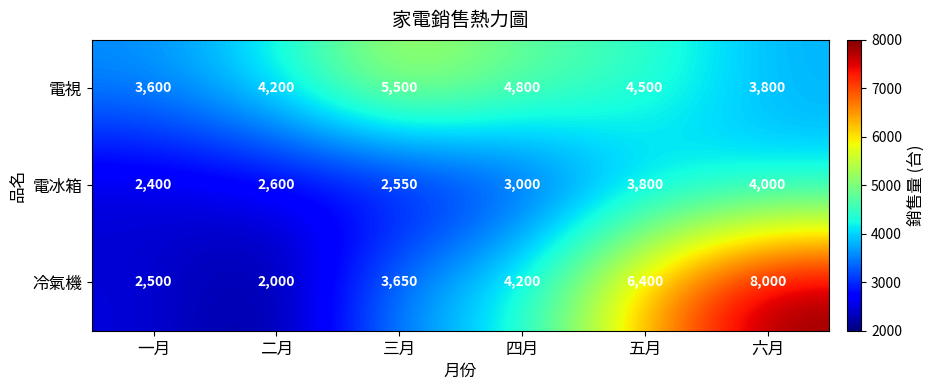

Which label corresponds to the largest value in the chart?

六月